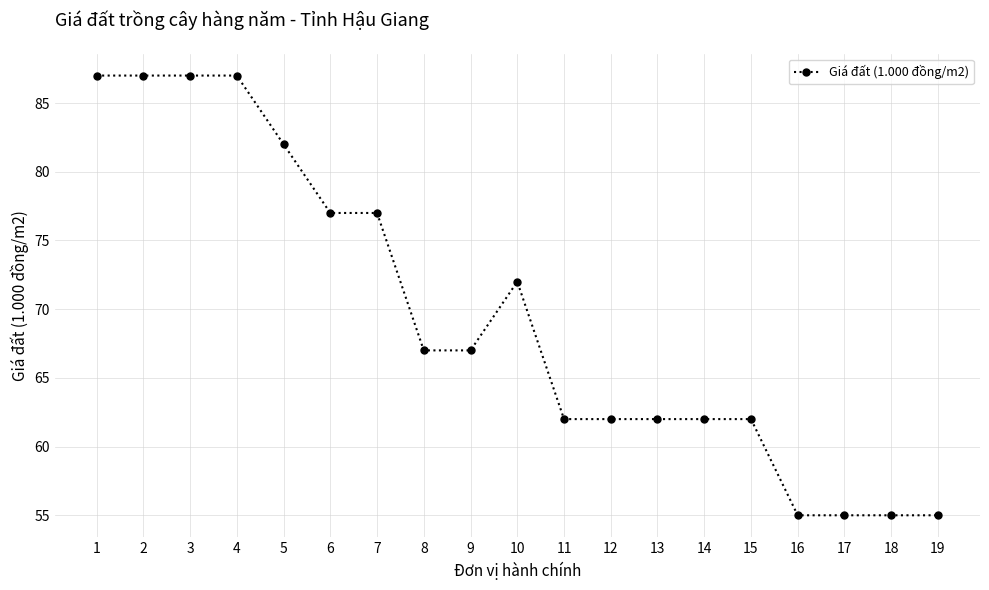

True or false: the data shows 51 at 1.

False